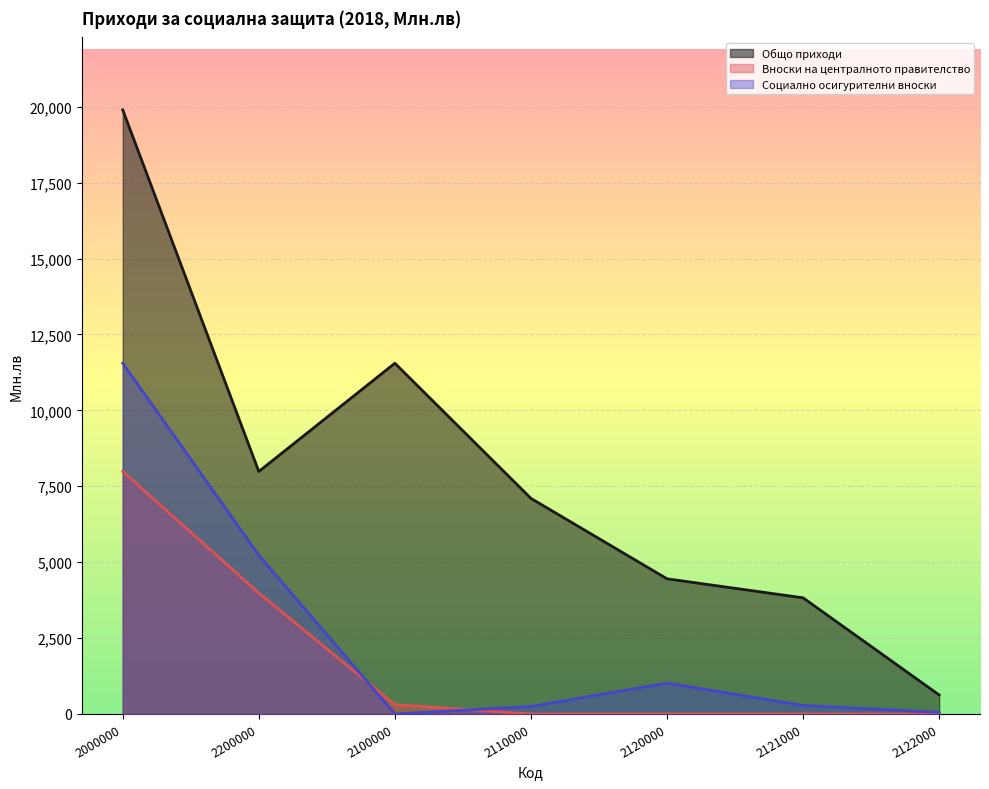

Reading right to left, extract all data points from this chart.

Общо приходи: 2122000=625.3	2121000=3824.9	2120000=4451.8	2110000=7100.3	2100000=11552.1	2200000=7986.3	2000000=19895.8
Вноски на централното правителство: 2122000=0.0	2121000=0.0	2120000=0.0	2110000=0.0	2100000=307.8	2200000=3984.2	2000000=7986.3
Социално осигурителни вноски: 2122000=52.6	2121000=280.3	2120000=1016.7	2110000=245.6	2100000=0.0	2200000=5229.8	2000000=11552.1